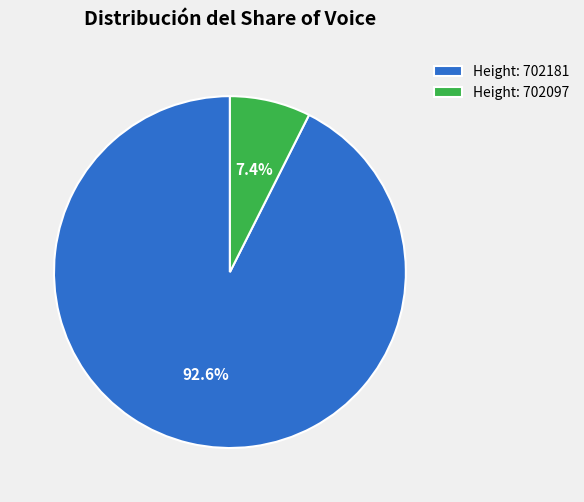

Does Height: 702097 account for over 50% of the chart?

No